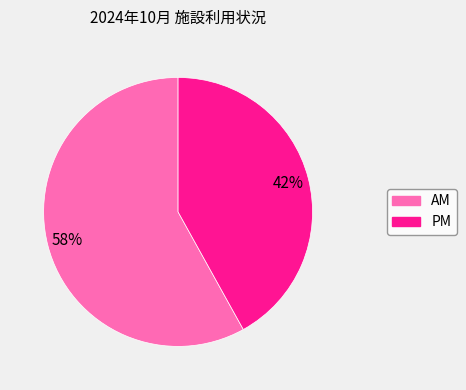

To the nearest percent, what is the difference between the PM and AM slice percentages?

16%